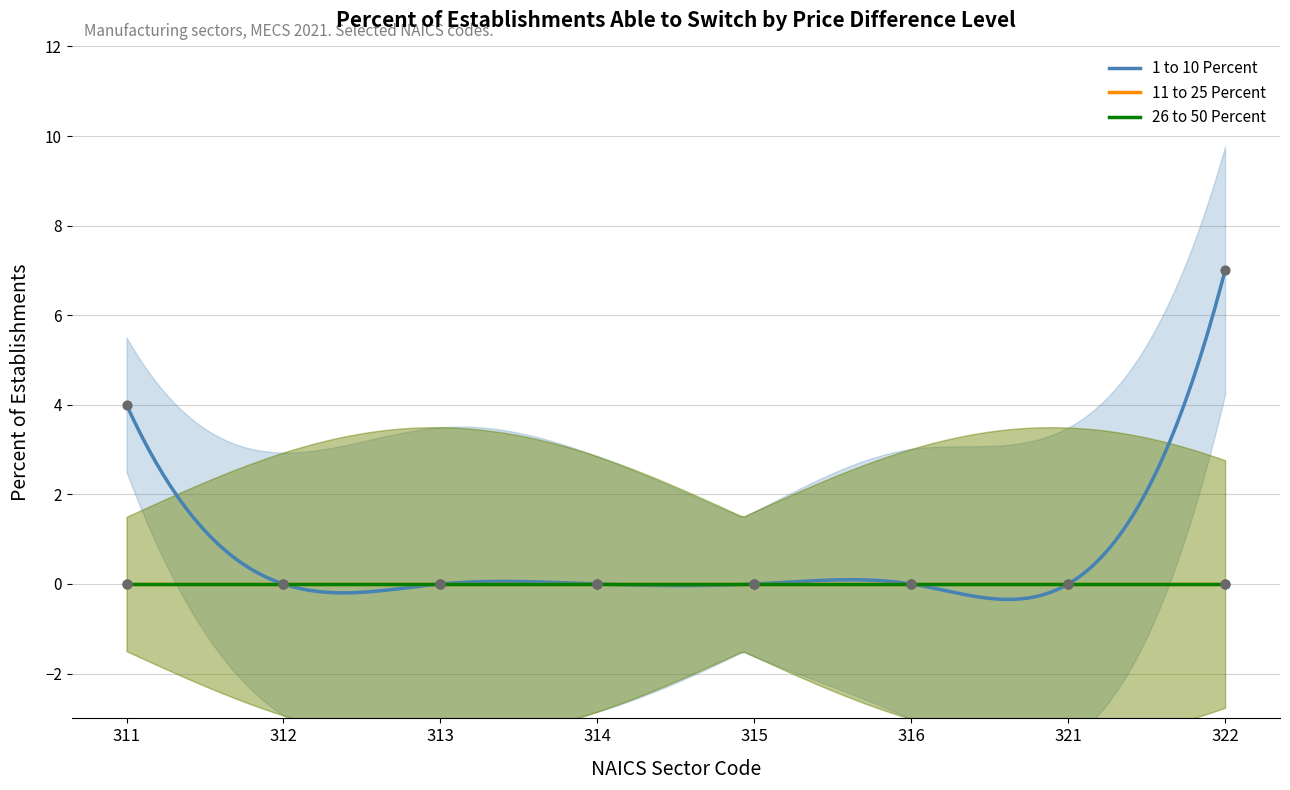

What are all the series names shown in the legend?

1 to 10 Percent, 11 to 25 Percent, 26 to 50 Percent